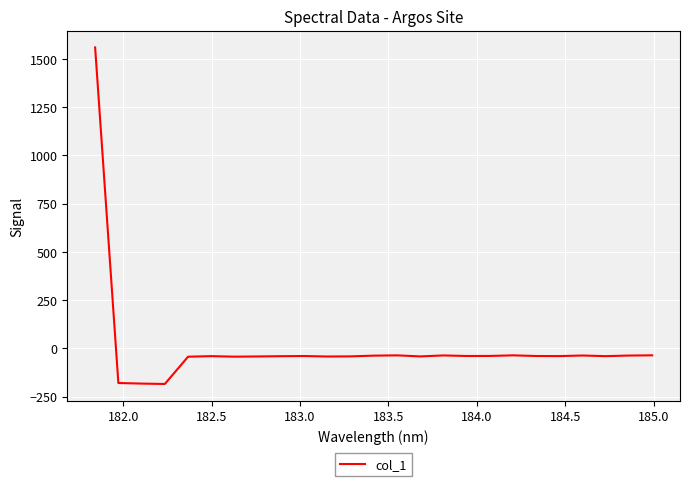

What is the minimum value shown in the chart?

-184.6